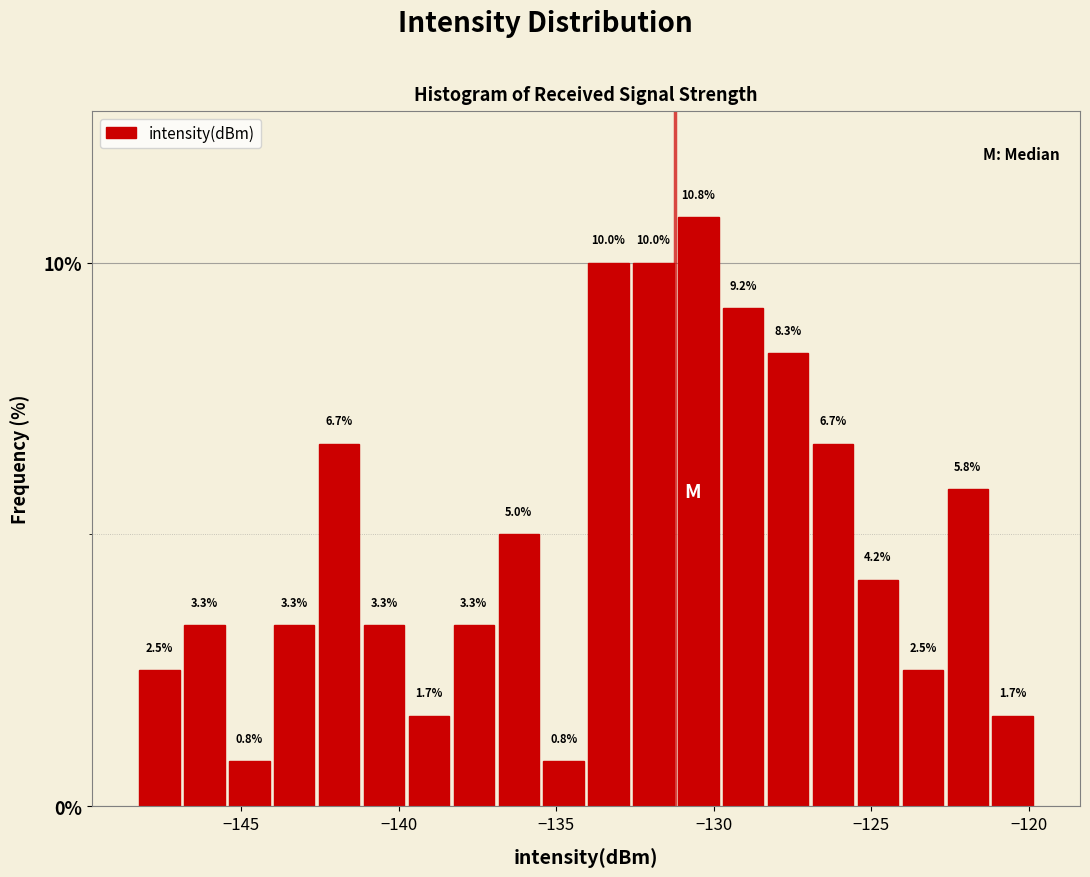

Read against the x-axis, roughly where is the centre of the tallest bar?

-130.5